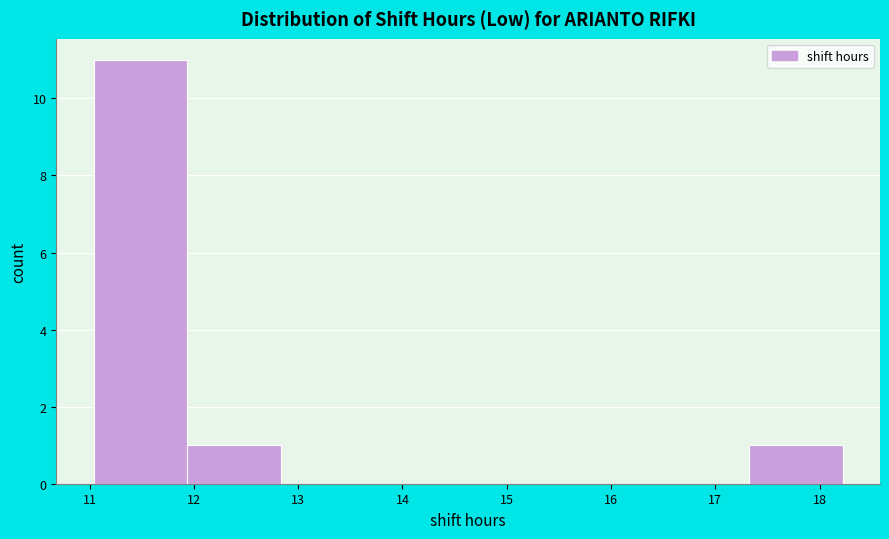

Reading left to right, transcribe this chart: for each bar, give the range it covers on the x-axis and its height. Neither the bar edges nor the heights are printed on the chart, so give them approximately, as read against the axes.

11.0 to 11.9: 11
11.9 to 12.8: 1
12.8 to 13.7: 0
13.7 to 14.6: 0
14.6 to 15.5: 0
15.5 to 16.4: 0
16.4 to 17.3: 0
17.3 to 18.2: 1